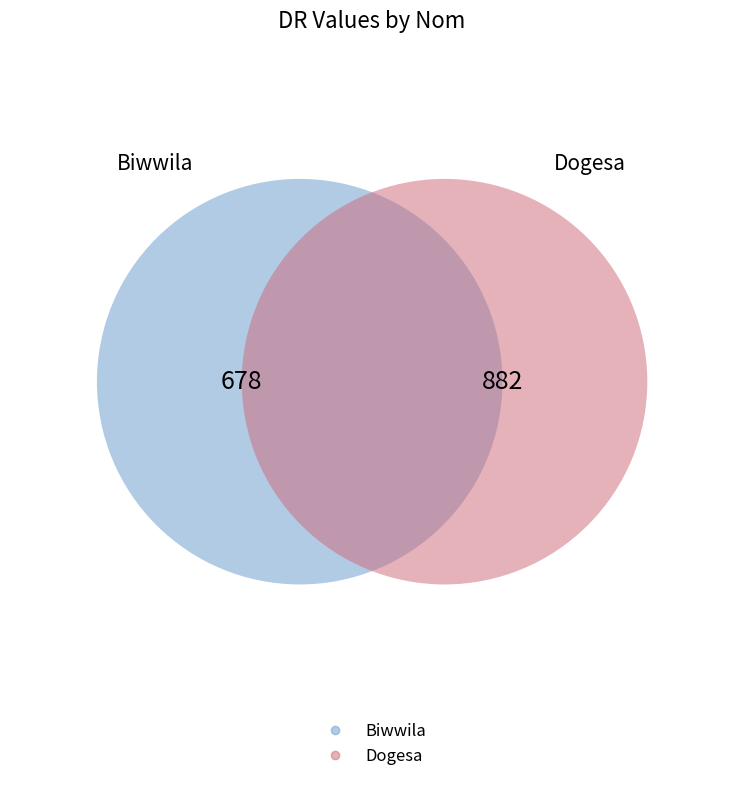

To the nearest percent, what percentage of the pie is Biwwila?

43%